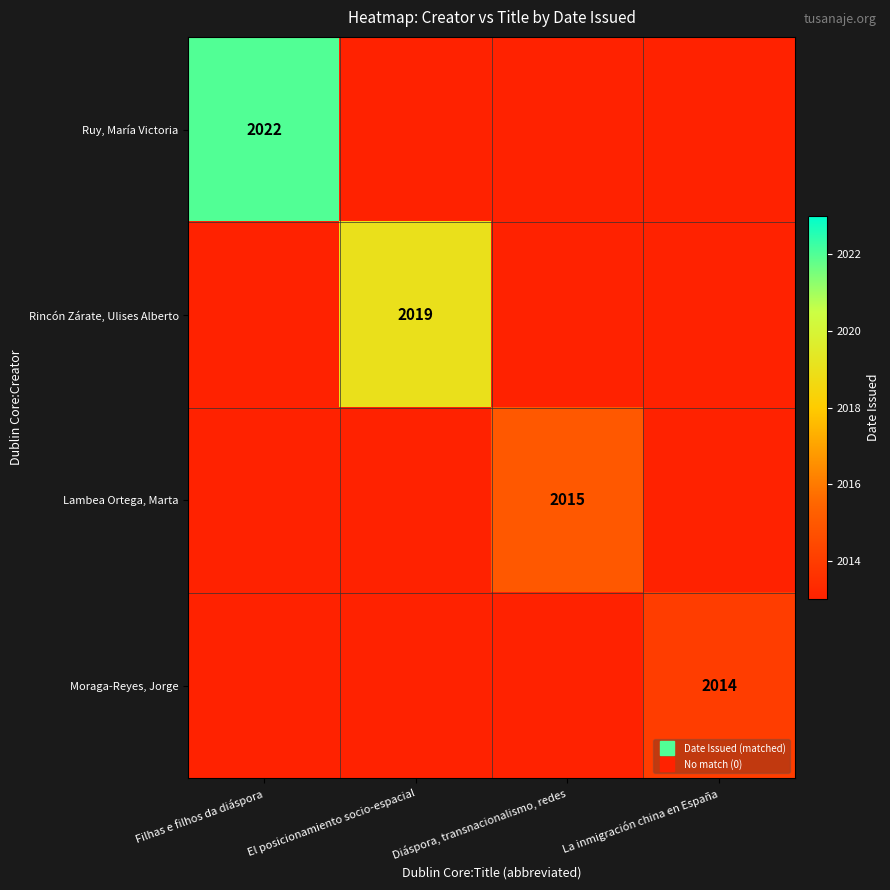

At which category is the sum across all series the highest?

Filhas e filhos da diáspora